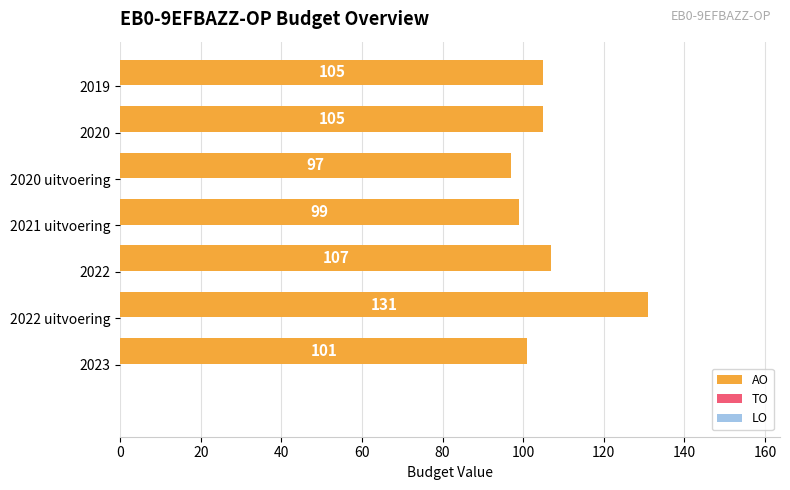

What is the minimum value shown in the chart?

97